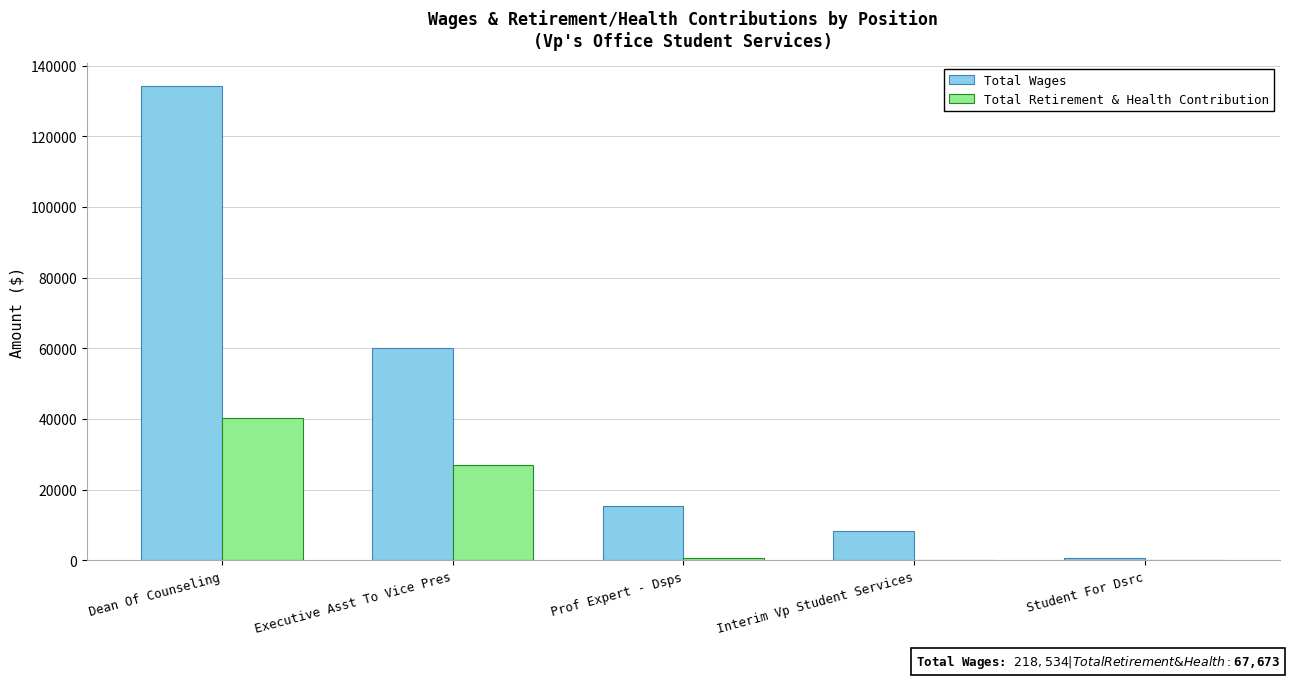

Which category has the highest value across all series?

Dean Of Counseling